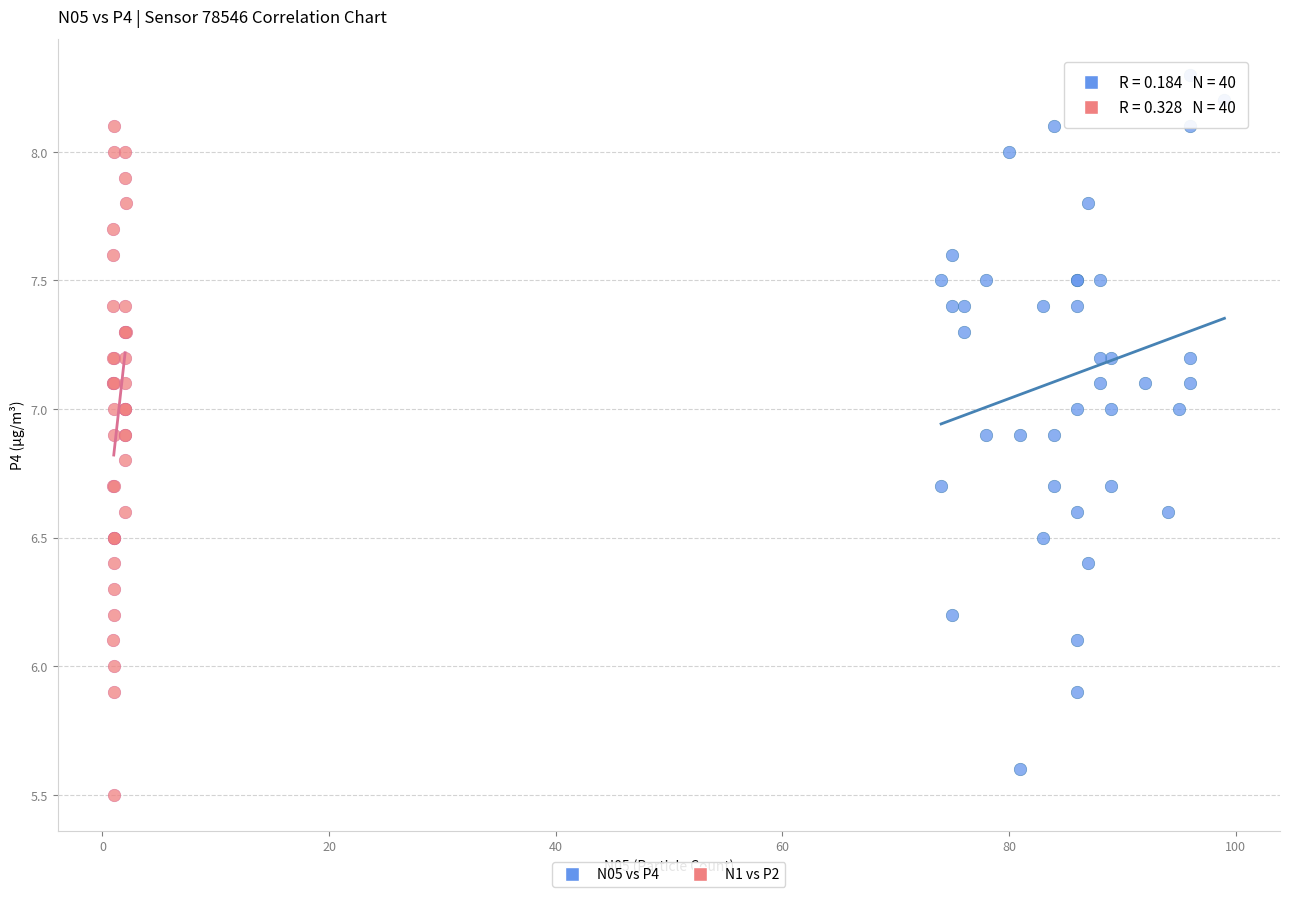

Which series has the largest Y range (max minus min)?

N05 vs P4